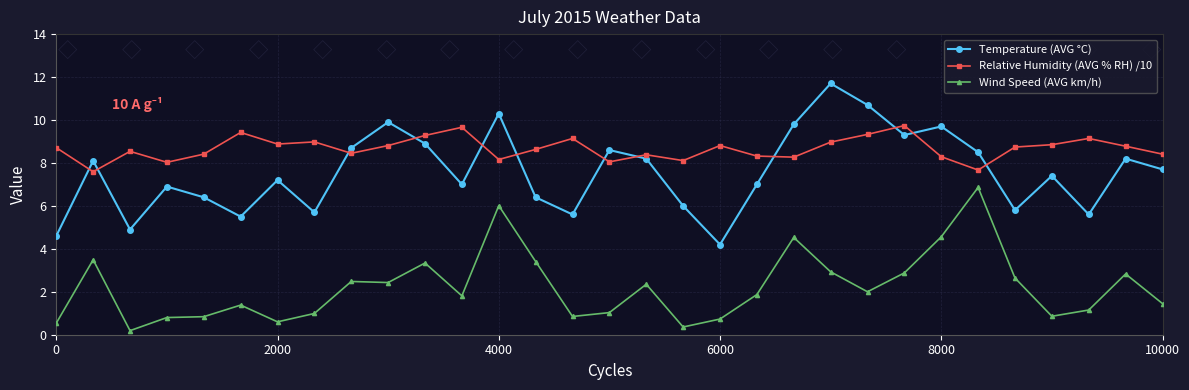

True or false: Wind Speed (AVG km/h) and Relative Humidity (AVG % RH) /10 intersect in this chart.

False